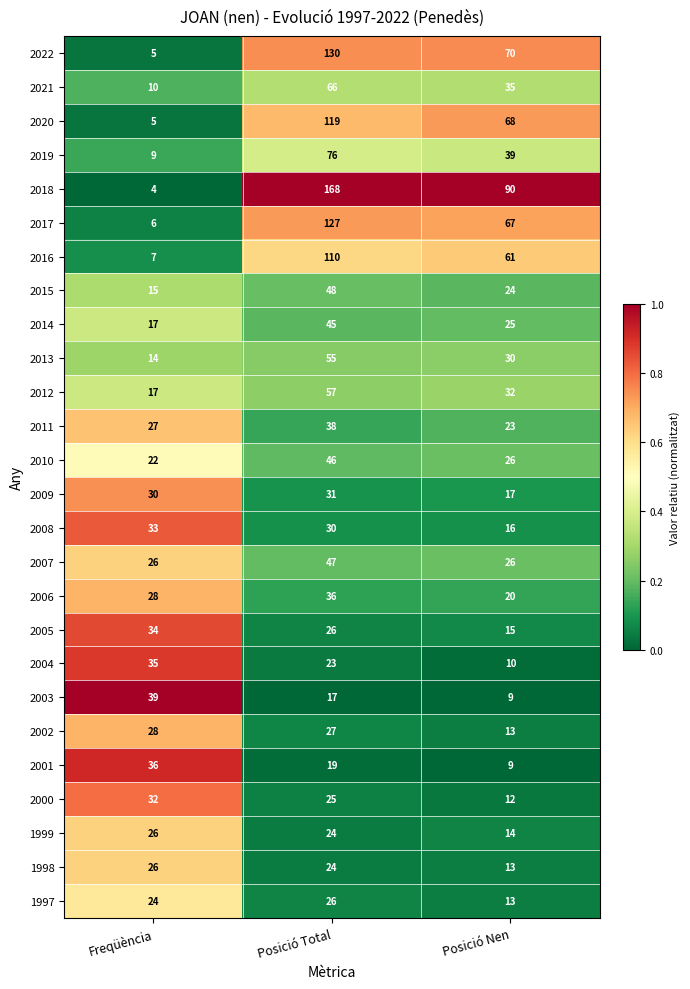

Where does the 2013 series first go above 30?

Posició Total